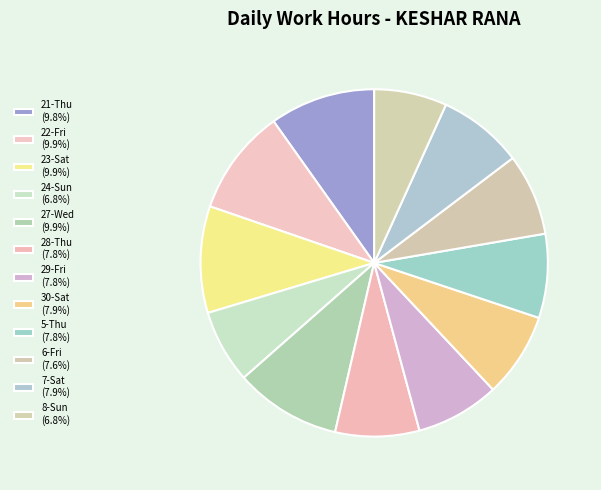

Count the number of slices in the pie.

12